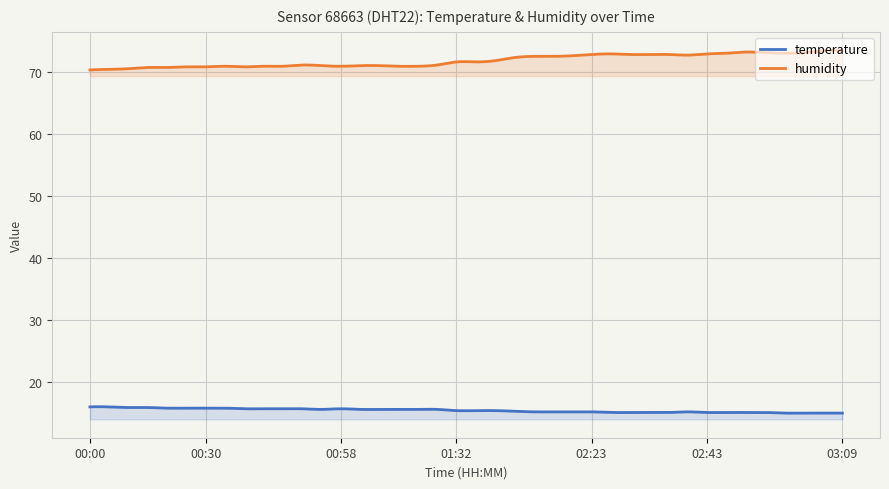

What are all the series names shown in the legend?

temperature, humidity